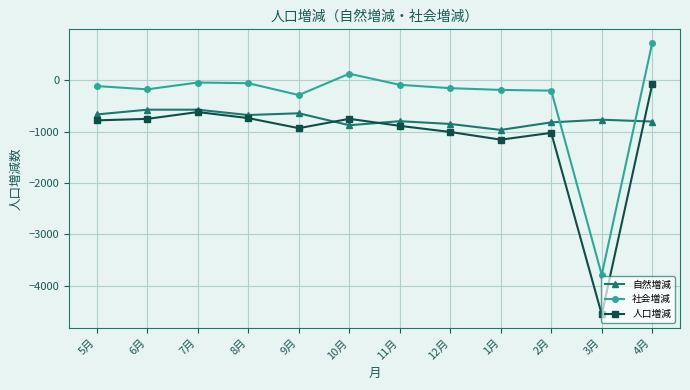

True or false: 人口増減 and 社会増減 intersect in this chart.

False